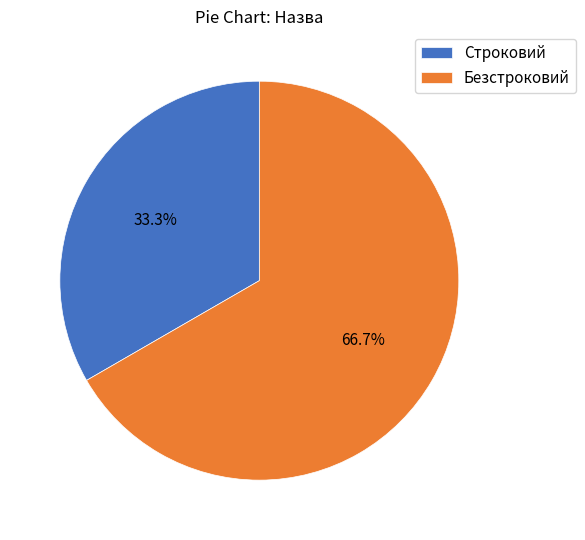

Which has a higher value, Строковий or Безстроковий?

Безстроковий